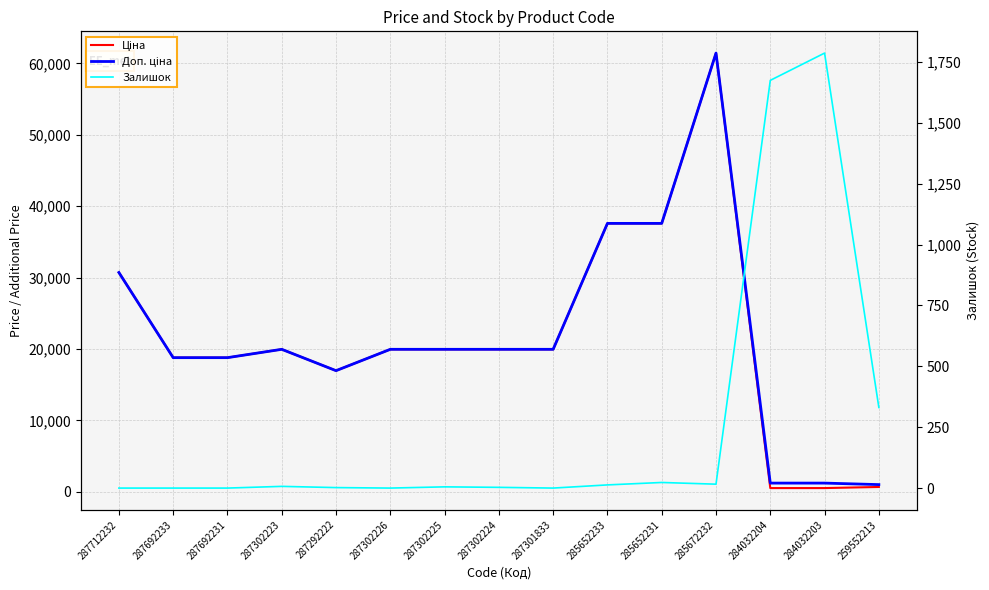

True or false: Доп. ціна has more than 0 points higher than both neighbors.

True